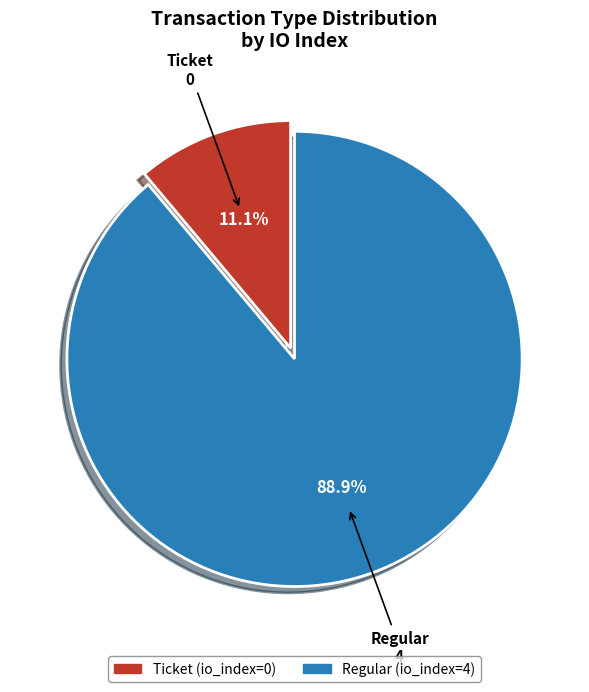

Rank the categories by value from lowest to highest.

Ticket, Regular